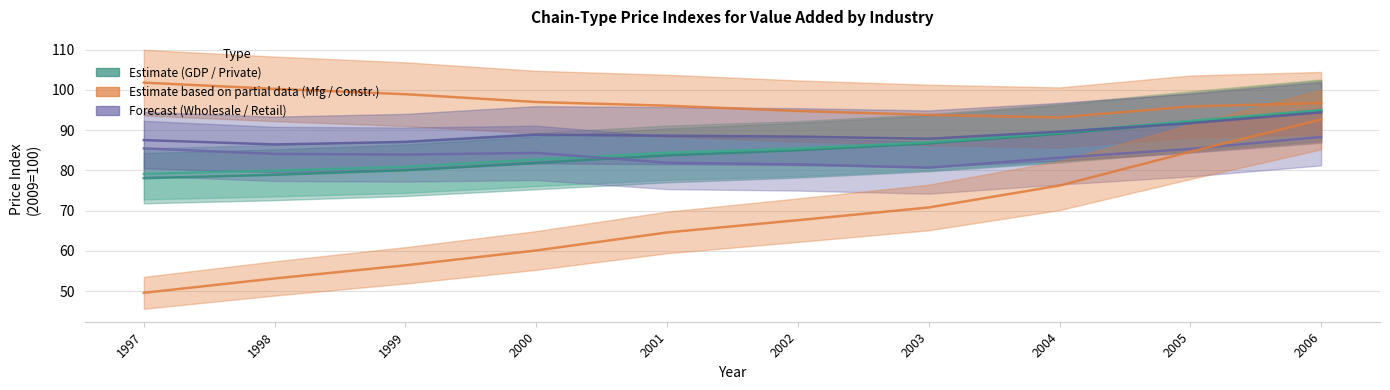

What is the difference between the second highest and second lowest values in the Private industries series?

12.4